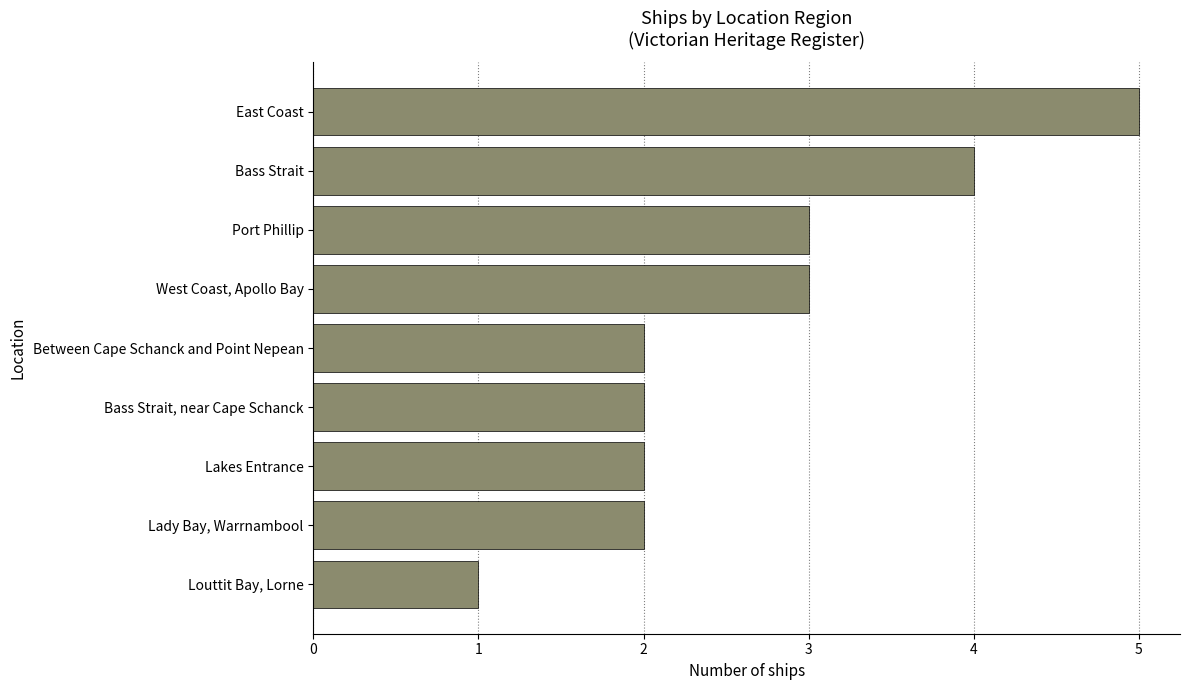

Are the bars grouped side by side (vs. stacked)?

No